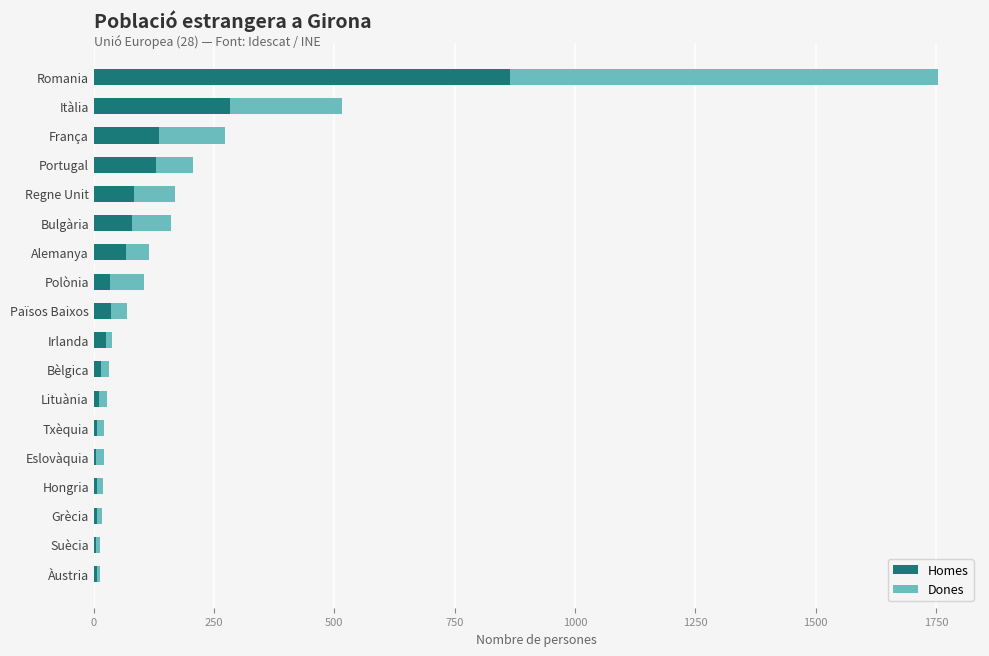

Where is Homes nearest to the value 435?

Itàlia